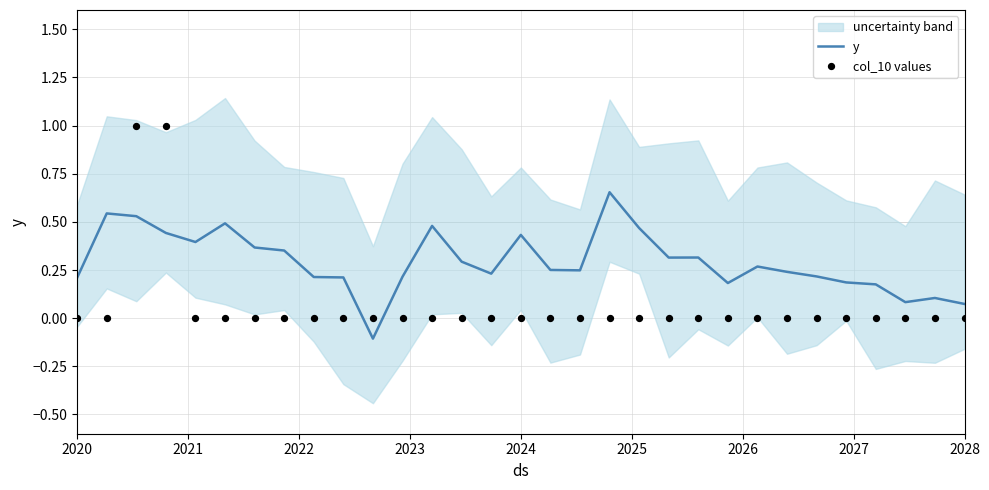

Which series contains the highest Y value?

col_10 values